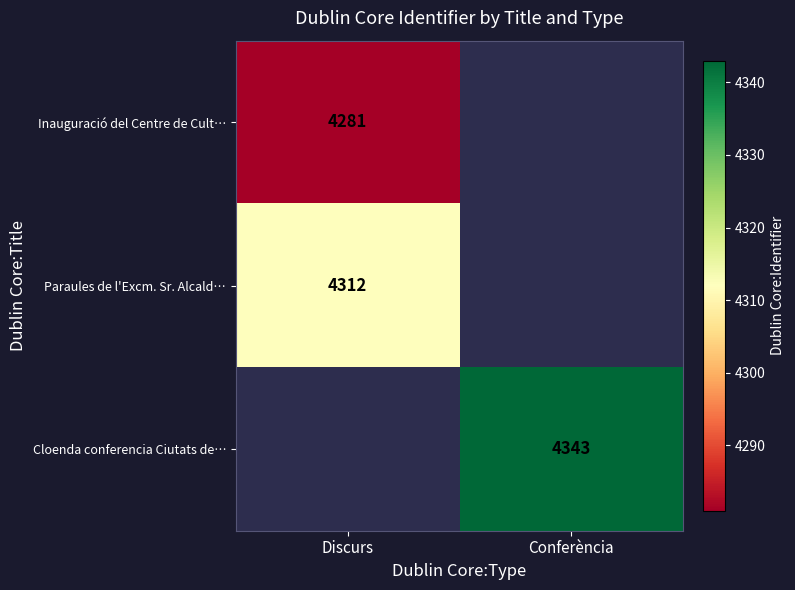

The Paraules de l'Excm. Sr. Alcald… series shows 4312 at Discurs. True or false?

True